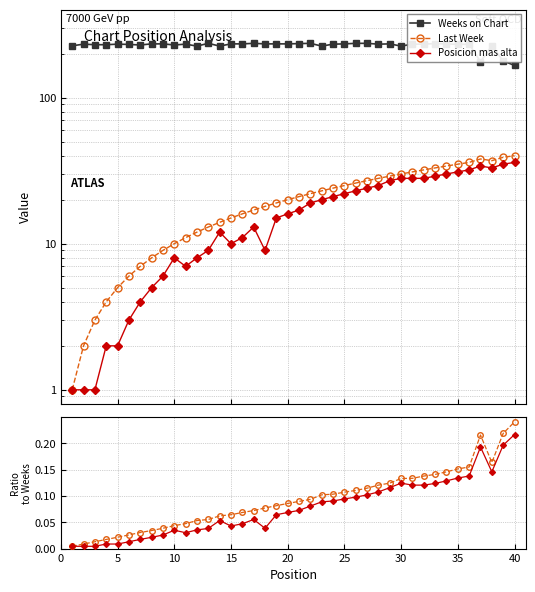

Reading left to right, transcribe all the data shown in this chart.

Weeks on Chart: 226.0	232.0	230.0	230.0	232.0	231.0	229.0	233.0	233.0	229.0	232.0	225.0	235.0	225.0	233.0	233.0	235.0	233.0	233.0	233.0	234.0	235.0	225.0	232.0	233.0	235.0	235.0	232.0	233.0	225.0	232.0	232.0	234.0	233.0	231.0	232.0	176.0	226.0	178.0	166.0
Last Week: 1.0	2.0	3.0	4.0	5.0	6.0	7.0	8.0	9.0	10.0	11.0	12.0	13.0	14.0	15.0	16.0	17.0	18.0	19.0	20.0	21.0	22.0	23.0	24.0	25.0	26.0	27.0	28.0	29.0	30.0	31.0	32.0	33.0	34.0	35.0	36.0	38.0	37.0	39.0	40.0
Posicion mas alta: 1.0	1.0	1.0	2.0	2.0	3.0	4.0	5.0	6.0	8.0	7.0	8.0	9.0	12.0	10.0	11.0	13.0	9.0	15.0	16.0	17.0	19.0	20.0	21.0	22.0	23.0	24.0	25.0	27.0	28.0	28.0	28.0	29.0	30.0	31.0	32.0	34.0	33.0	35.0	36.0
Last Week / Weeks: 0.0	0.0	0.0	0.0	0.0	0.0	0.0	0.0	0.0	0.0	0.0	0.1	0.1	0.1	0.1	0.1	0.1	0.1	0.1	0.1	0.1	0.1	0.1	0.1	0.1	0.1	0.1	0.1	0.1	0.1	0.1	0.1	0.1	0.1	0.2	0.2	0.2	0.2	0.2	0.2
Highest / Weeks: 0.0	0.0	0.0	0.0	0.0	0.0	0.0	0.0	0.0	0.0	0.0	0.0	0.0	0.1	0.0	0.0	0.1	0.0	0.1	0.1	0.1	0.1	0.1	0.1	0.1	0.1	0.1	0.1	0.1	0.1	0.1	0.1	0.1	0.1	0.1	0.1	0.2	0.1	0.2	0.2